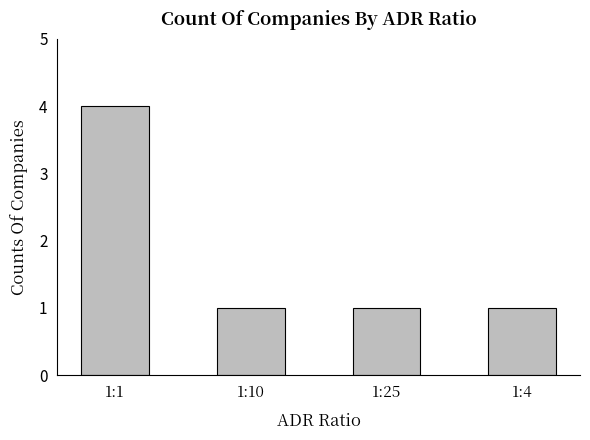

Reading right to left, list all the values displayed in this chart.

1:4=1	1:25=1	1:10=1	1:1=4